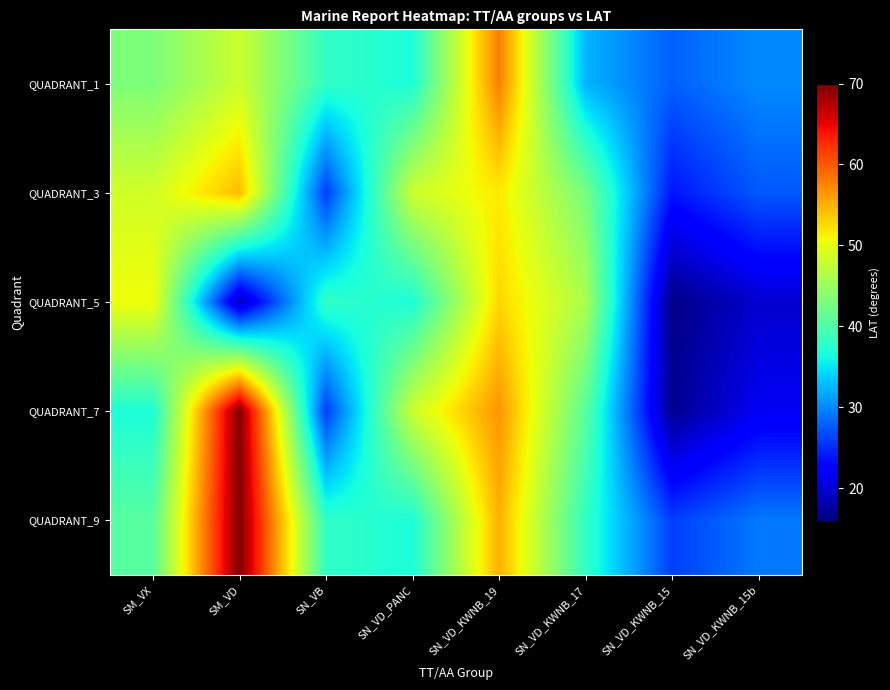

What is the spread (max minus min) of values at SN_VD_KWNB_19?

6.2